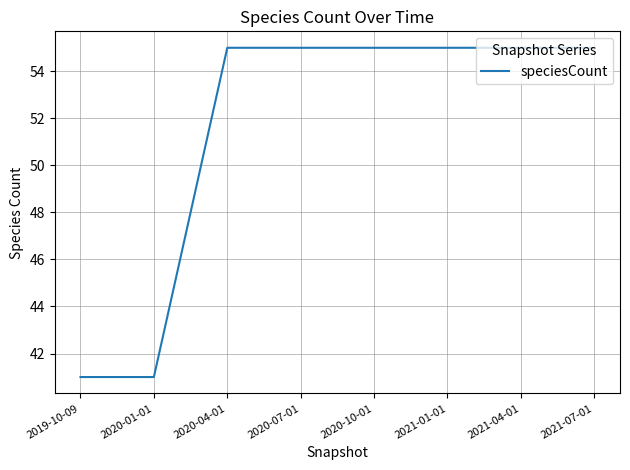

What value does the data have at 2021-07-01, to the nearest 10?

60